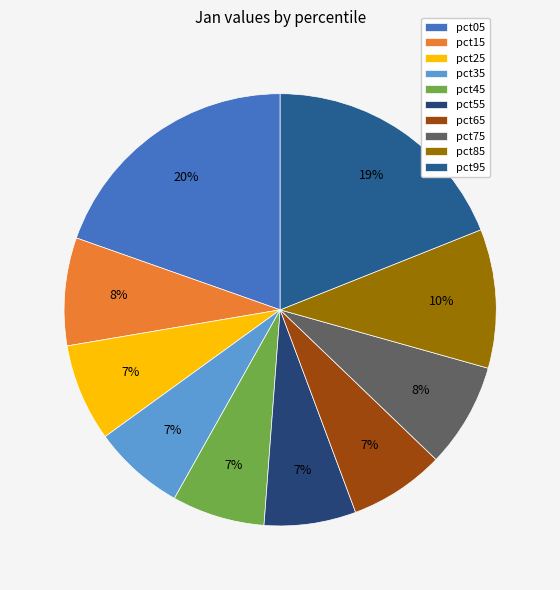

Is there any slice that represents more than half of the pie?

No